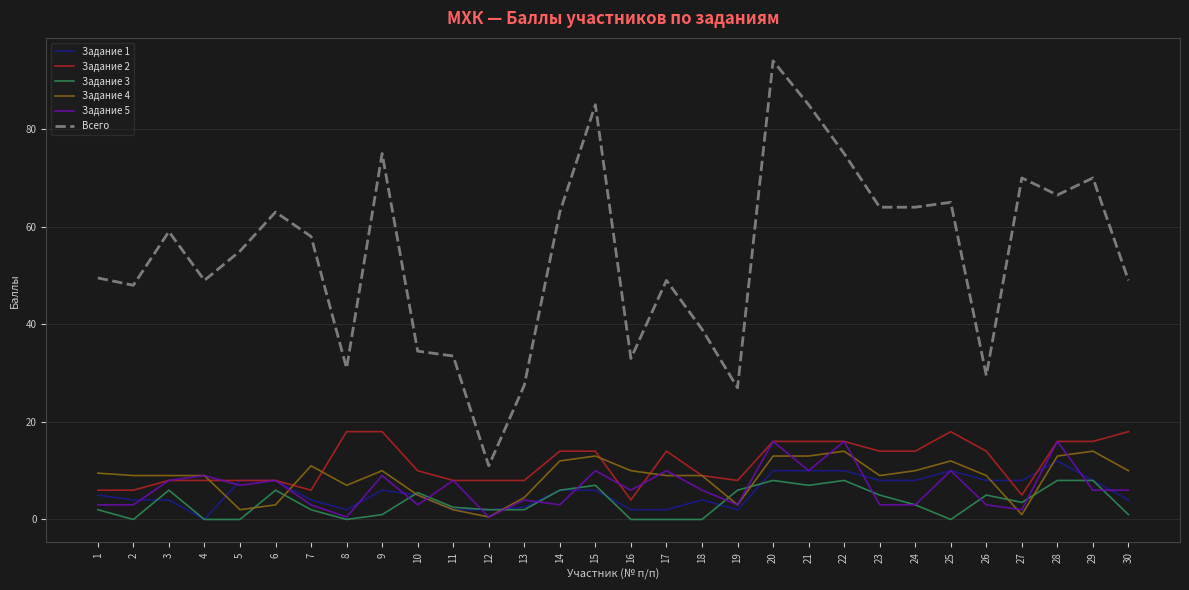

How many lines are shown in the chart?

6